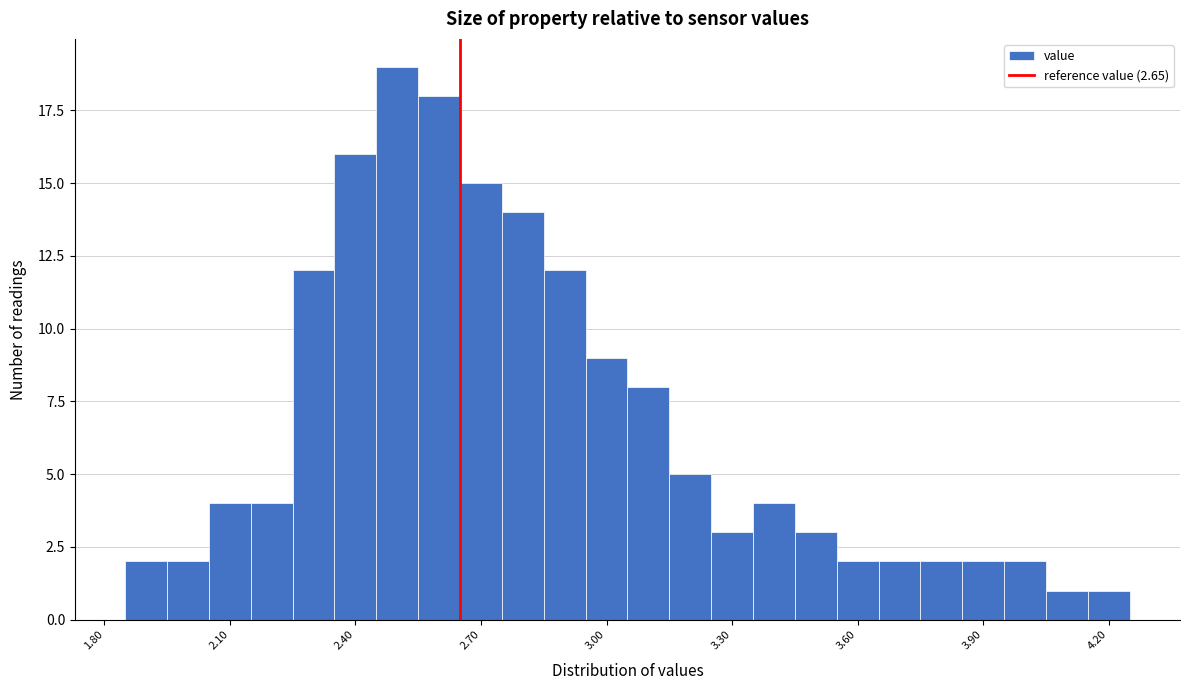

Read against the x-axis, roughly where is the centre of the tallest bar?

2.50